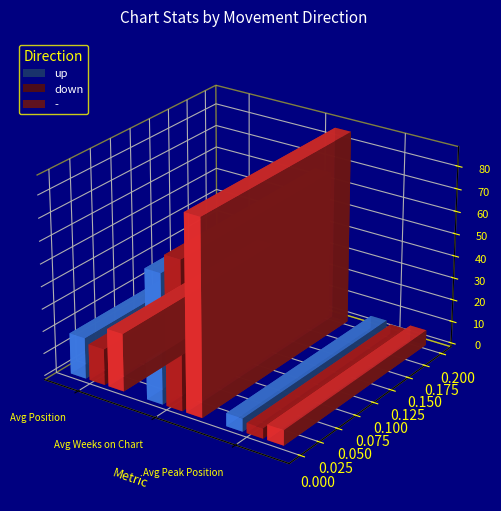

What is the label of the 2nd bar from the right?

Avg Weeks on Chart